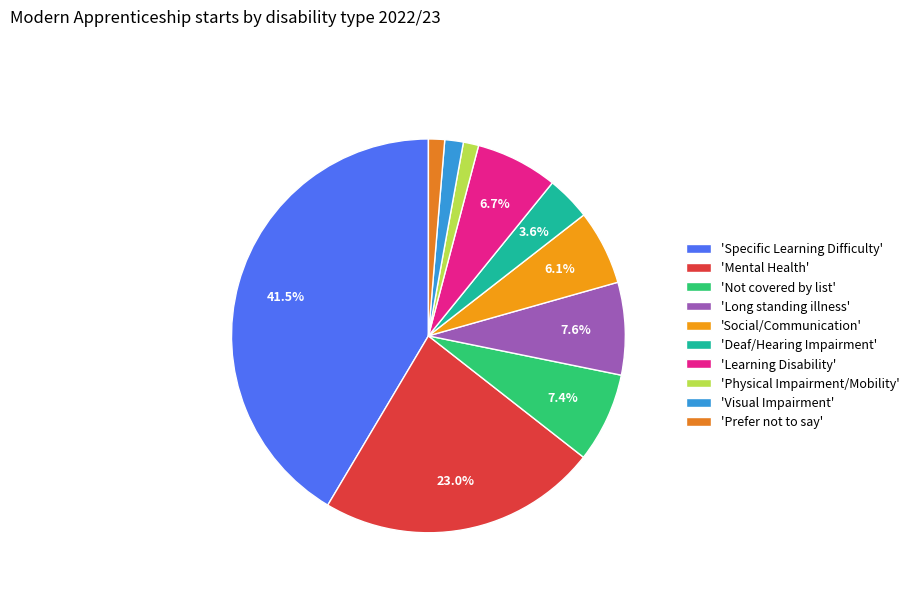

Does any single category account for the majority?

No